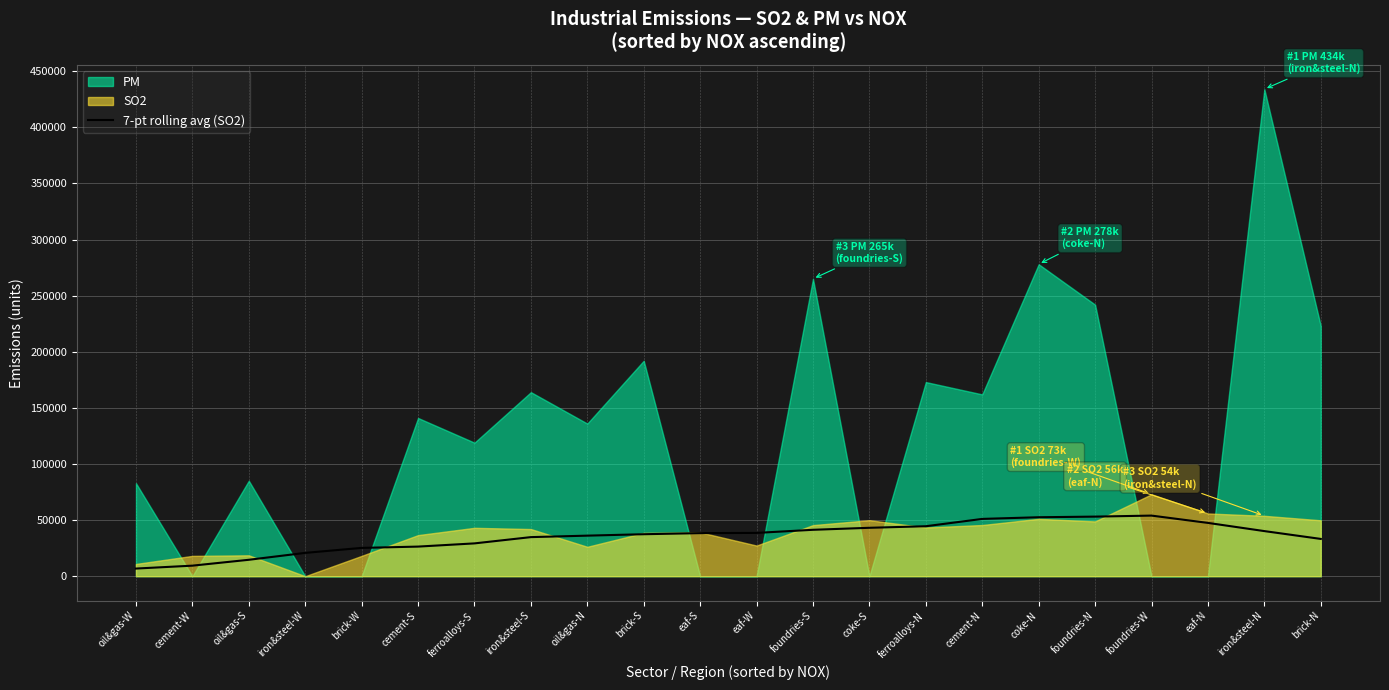

Is it true that 7-pt rolling avg (SO2) equals 44514.3 at ferroalloys-N?

True